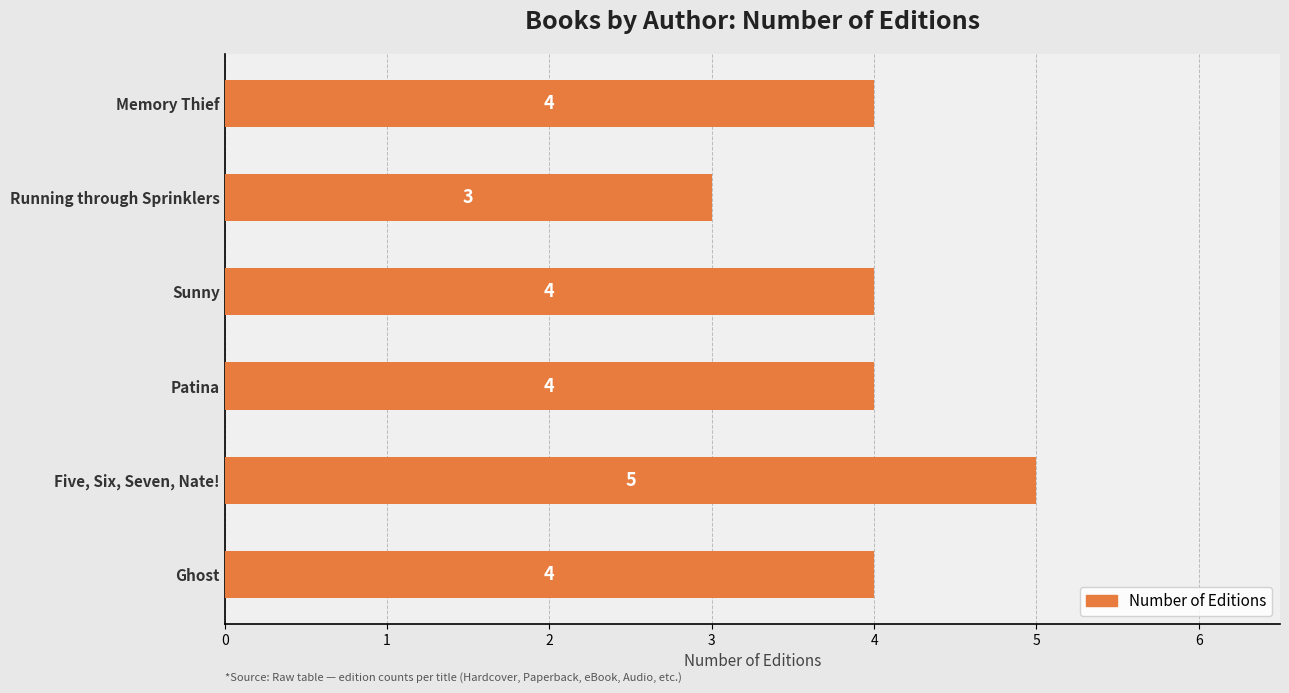

What is the minimum value shown in the chart?

3